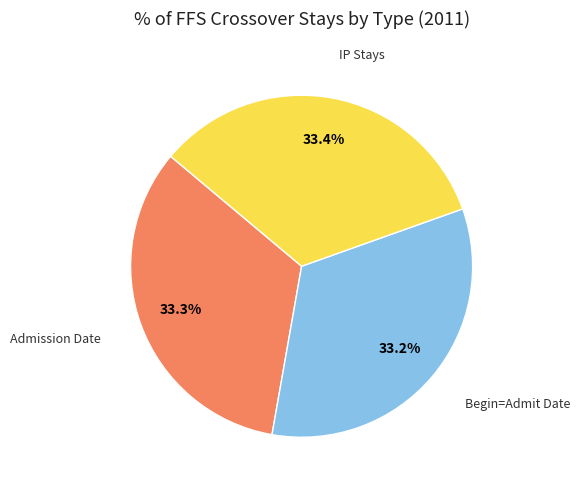

What percentage do Begin=Admit Date and Admission Date together represent?

66.6%